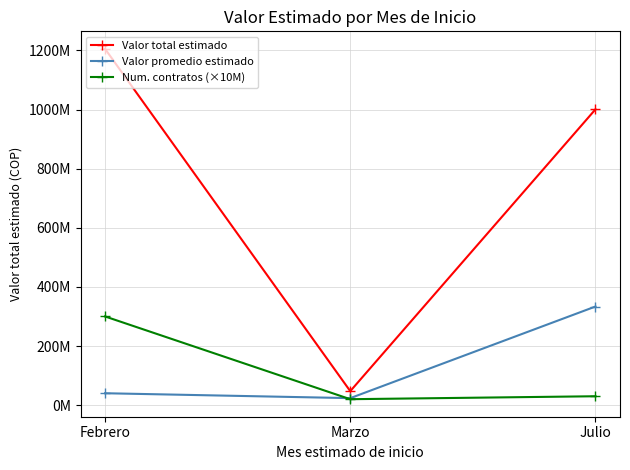

Between Marzo and Julio, which series saw the biggest shift?

Valor total estimado